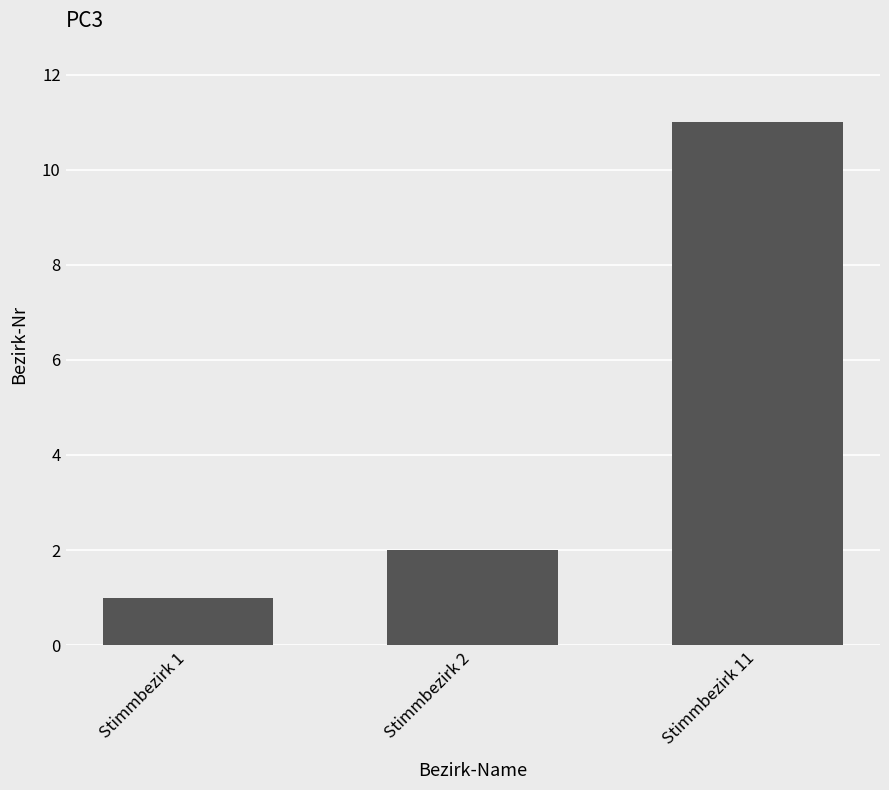

The value at Stimmbezirk 2 is 1. True or false?

False